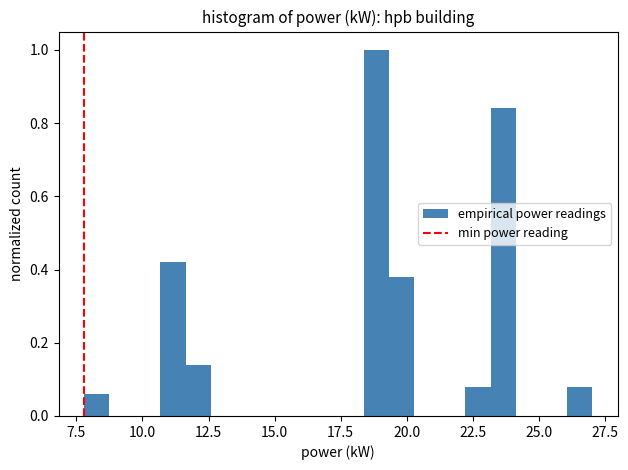

Read against the x-axis, roughly where is the centre of the tallest bar?

19.0